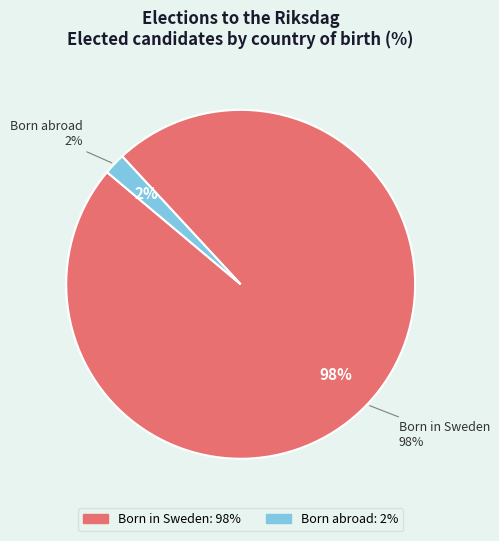

Rank the categories by value from highest to lowest.

Born in Sweden, Born abroad